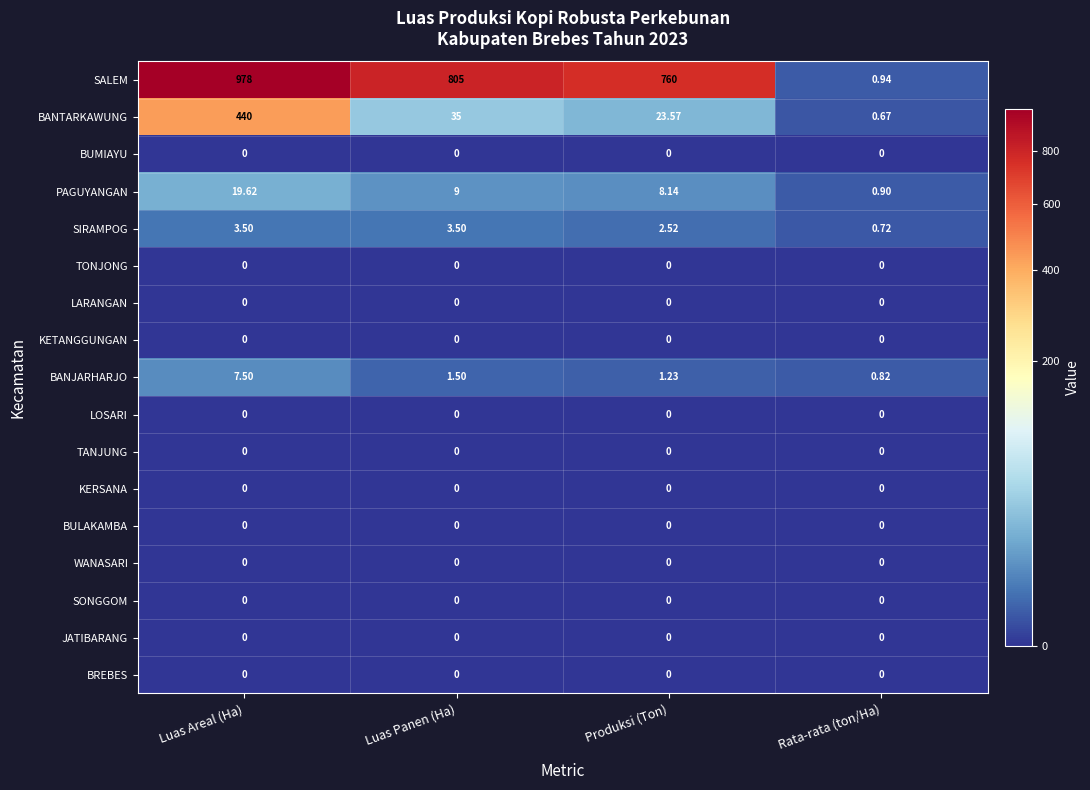

Rank the categories by BANTARKAWUNG value from highest to lowest.

Luas Areal (Ha), Luas Panen (Ha), Produksi (Ton), Rata-rata (ton/Ha)